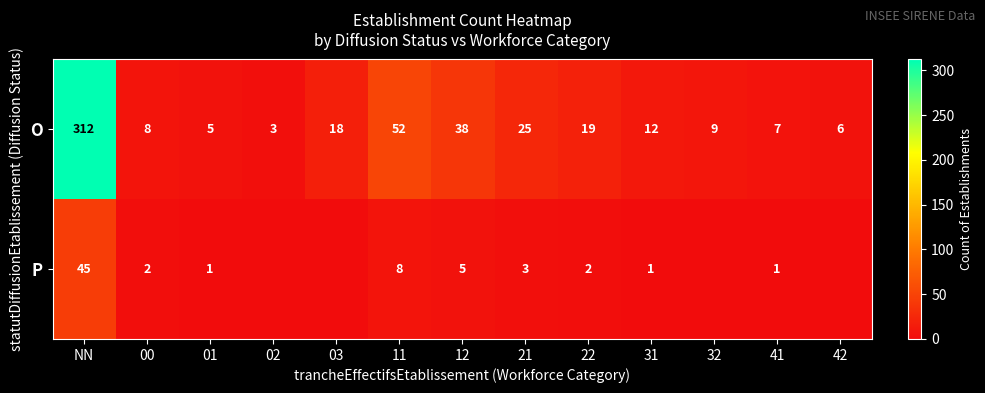

What is the average value of the O series?

40